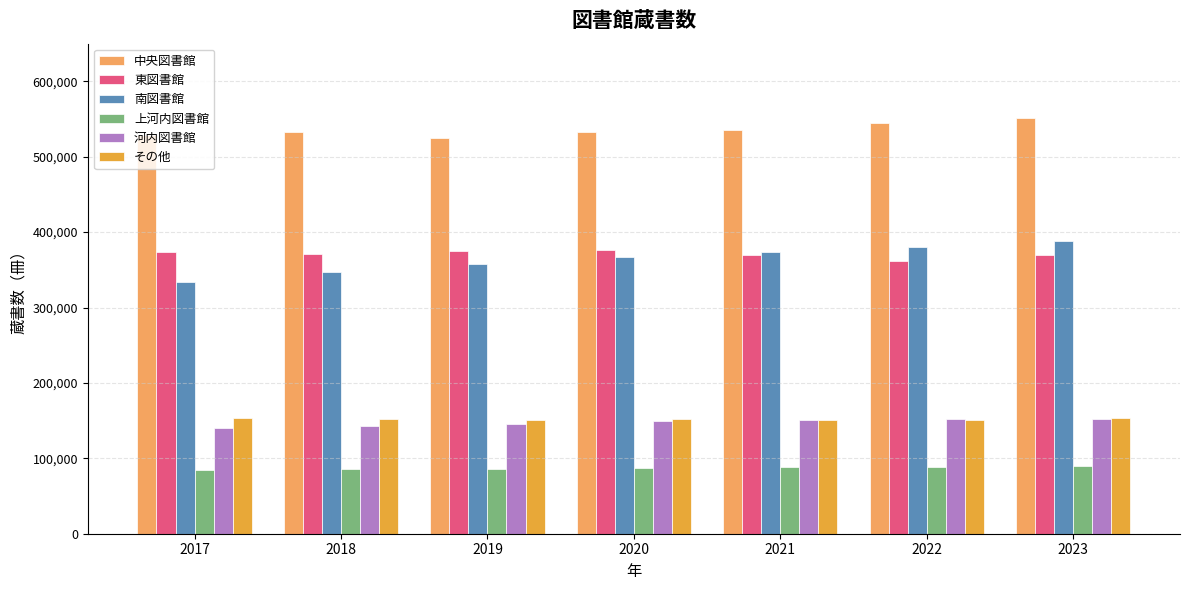

The value of 東図書館 at 2021 is 369587. True or false?

True